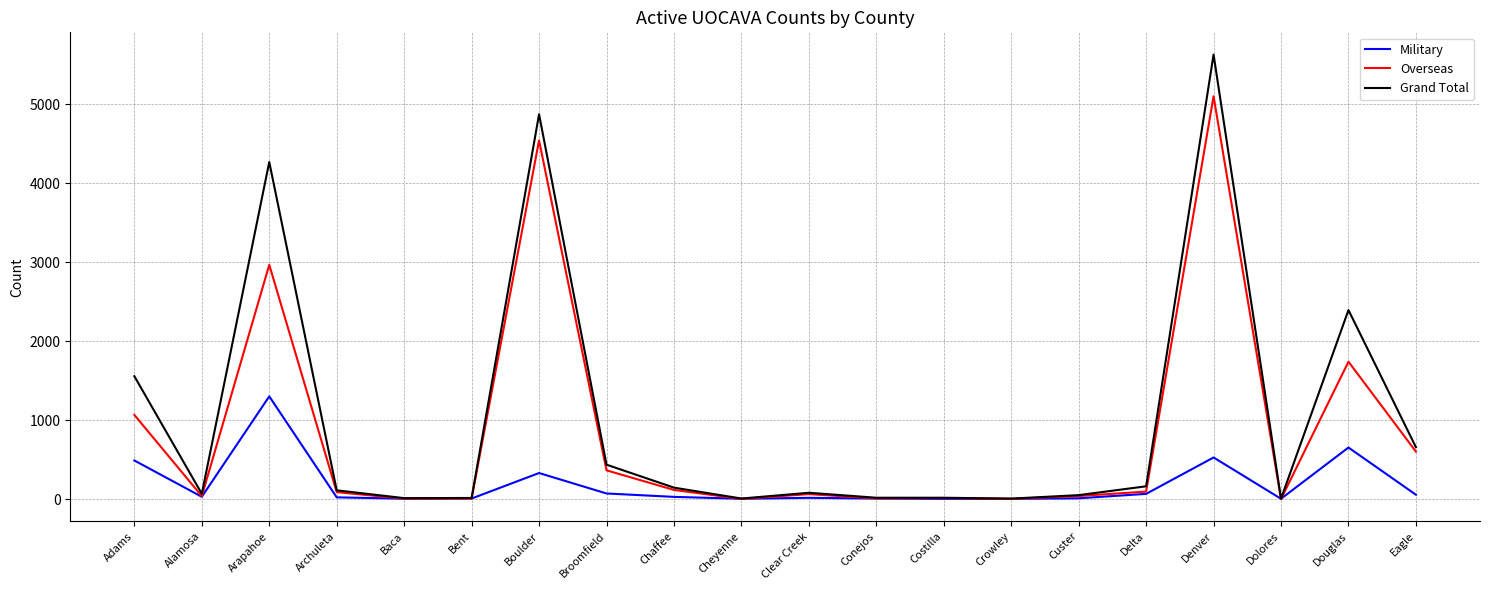

Is the value of Overseas at Chaffee greater than the value of Military at Arapahoe?

No